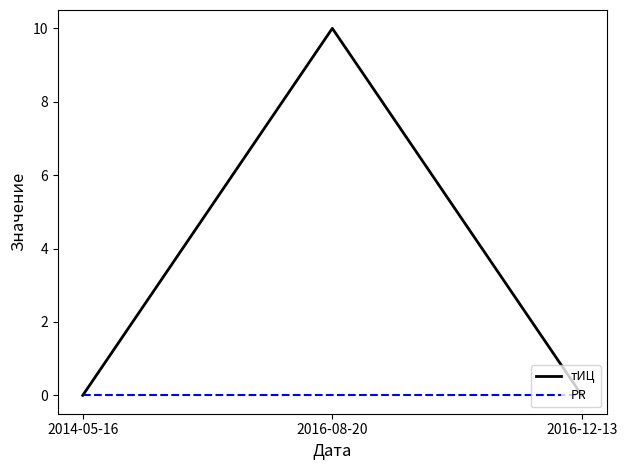

Reading left to right, transcribe all the data shown in this chart.

тИЦ: 0	10	0
PR: 0	0	0